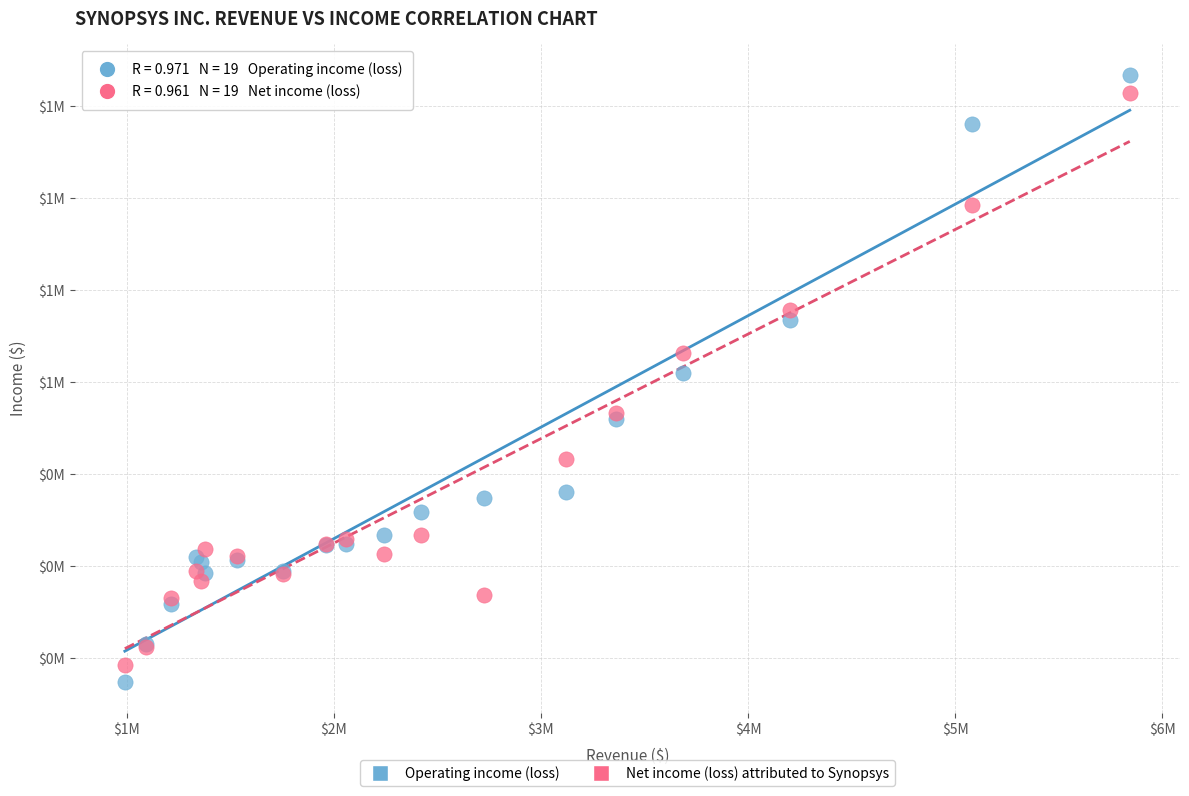

Which series reaches the maximum Y coordinate?

Operating income (loss)